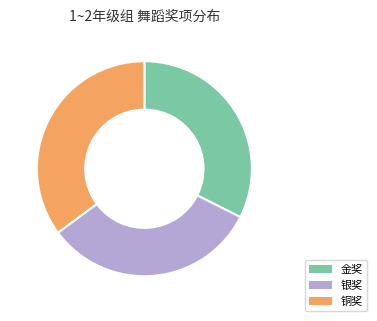

Which category has the biggest portion of the pie?

铜奖